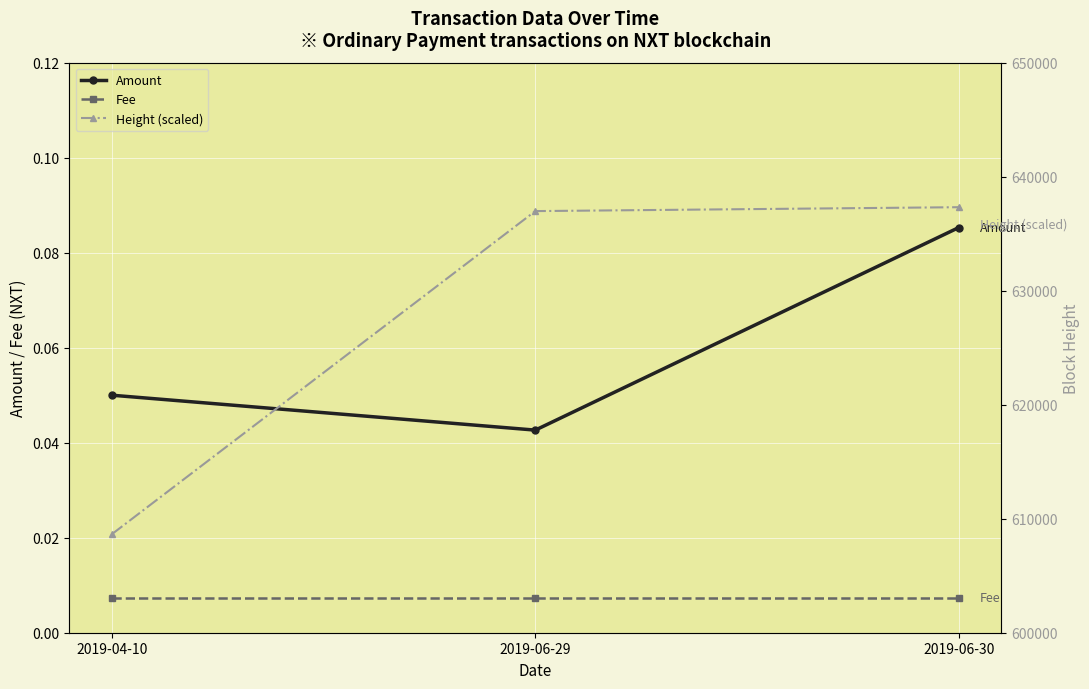

The Fee series shows 0.0 at 2019-04-10. True or false?

False